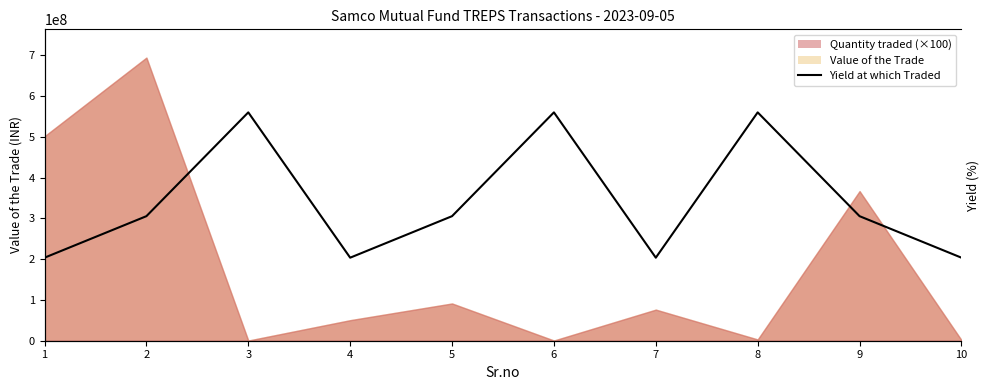

Is it true that the value at 5 is 6.3?

True